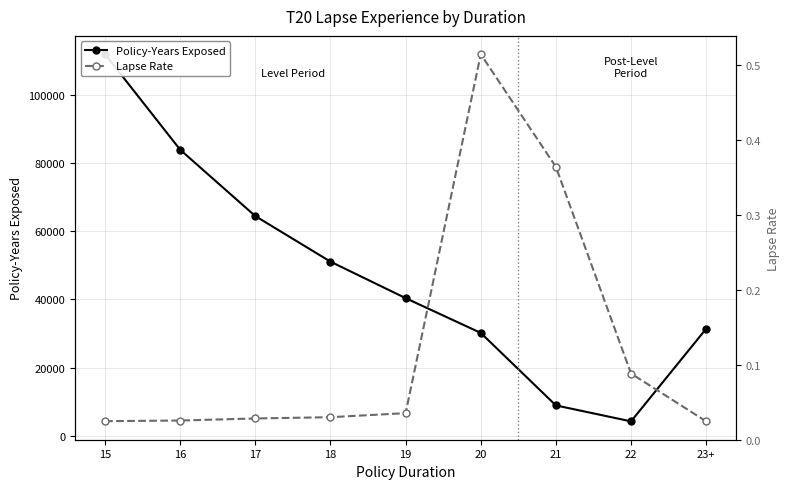

What is the spread (max minus min) of values at 18?

51066.5